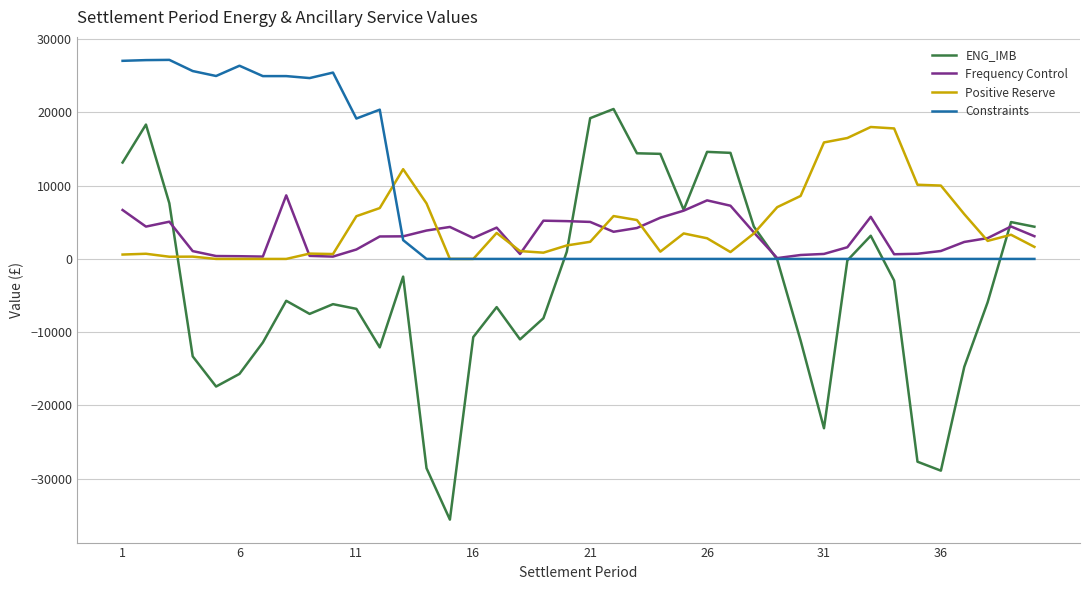

Which series has the widest spread of values?

ENG_IMB